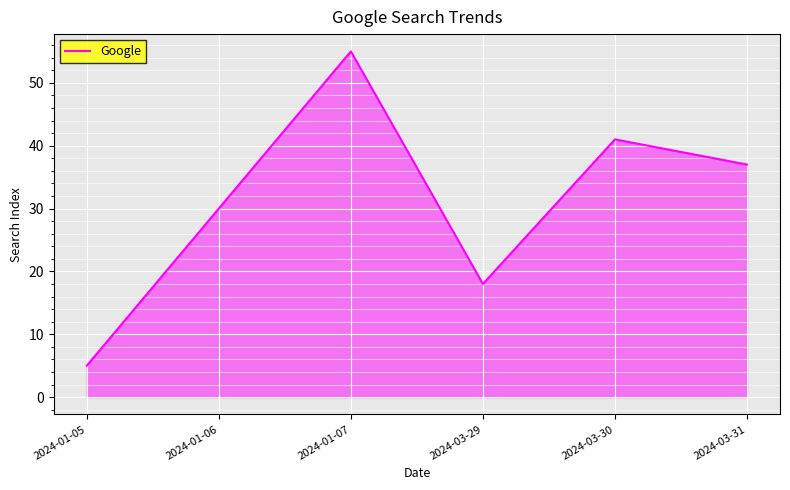

List the labels in order of value, largest first.

2024-01-07, 2024-03-30, 2024-03-31, 2024-01-06, 2024-03-29, 2024-01-05